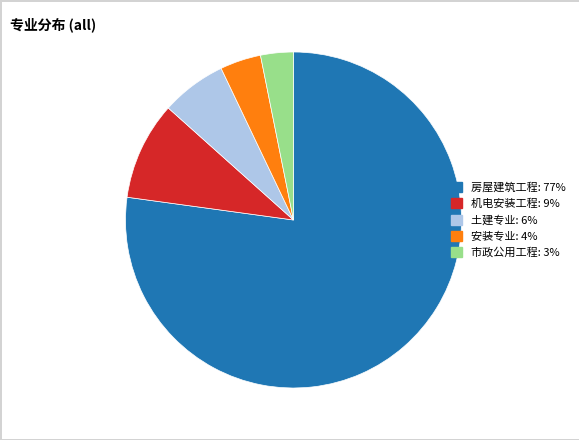

How many segments does this pie chart have?

5